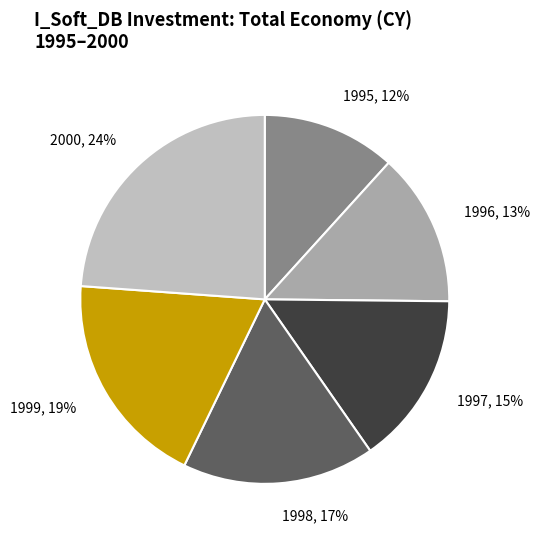

To the nearest percent, what portion does 1997 represent?

15%